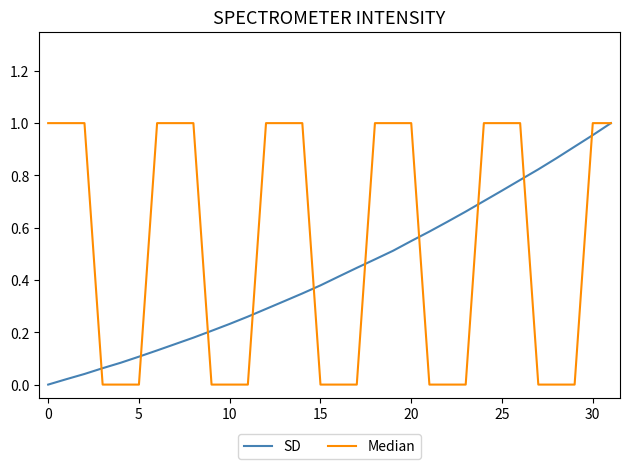

Which series has the largest total across all categories?

Median